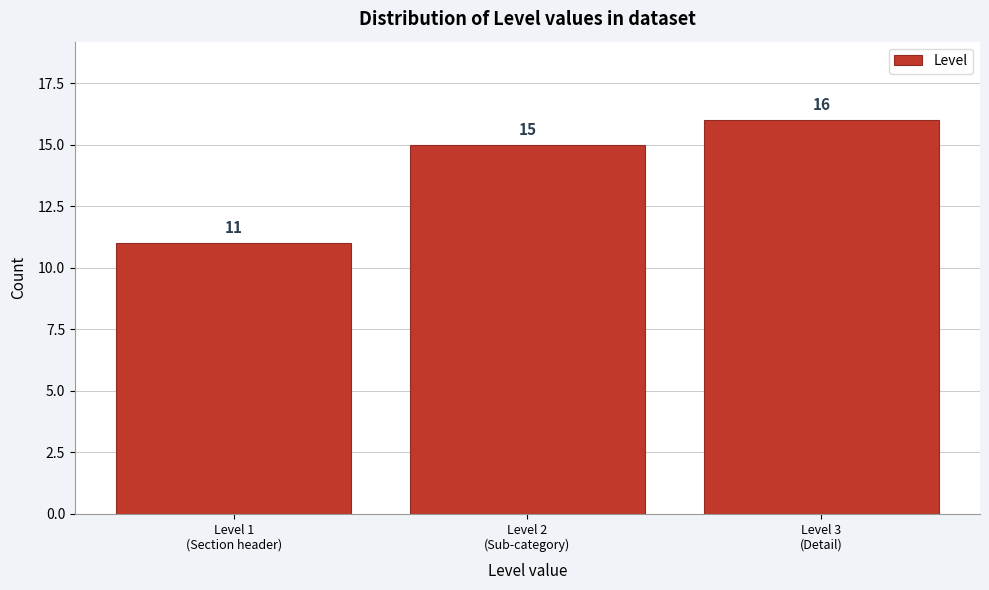

Reading left to right, what are all the values shown in this chart?

11	15	16